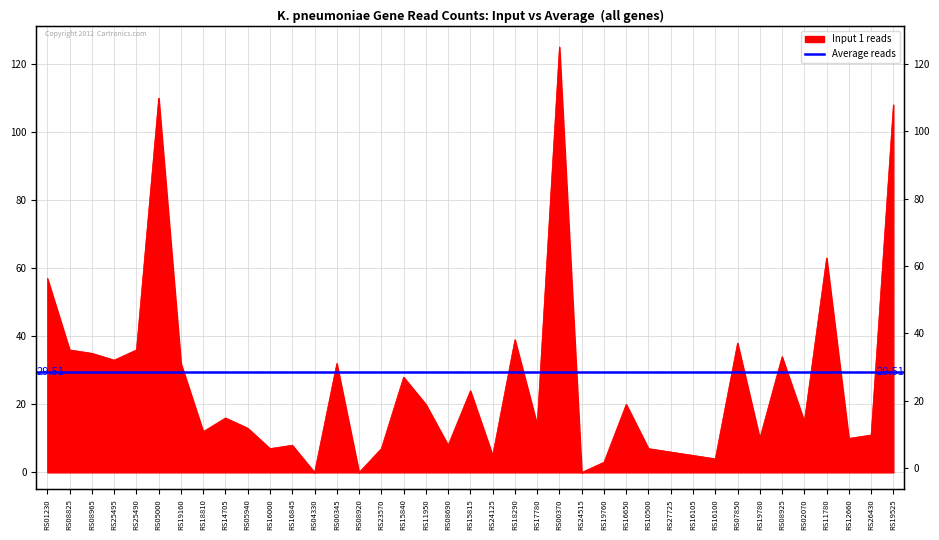

Reading left to right, extract all data points from this chart.

57	36	35	33	36	110	32	12	16	13	7	8	0	32	0	7	28	20	8	24	5	39	14	125	0	3	20	7	6	5	4	38	10	34	15	63	10	11	108